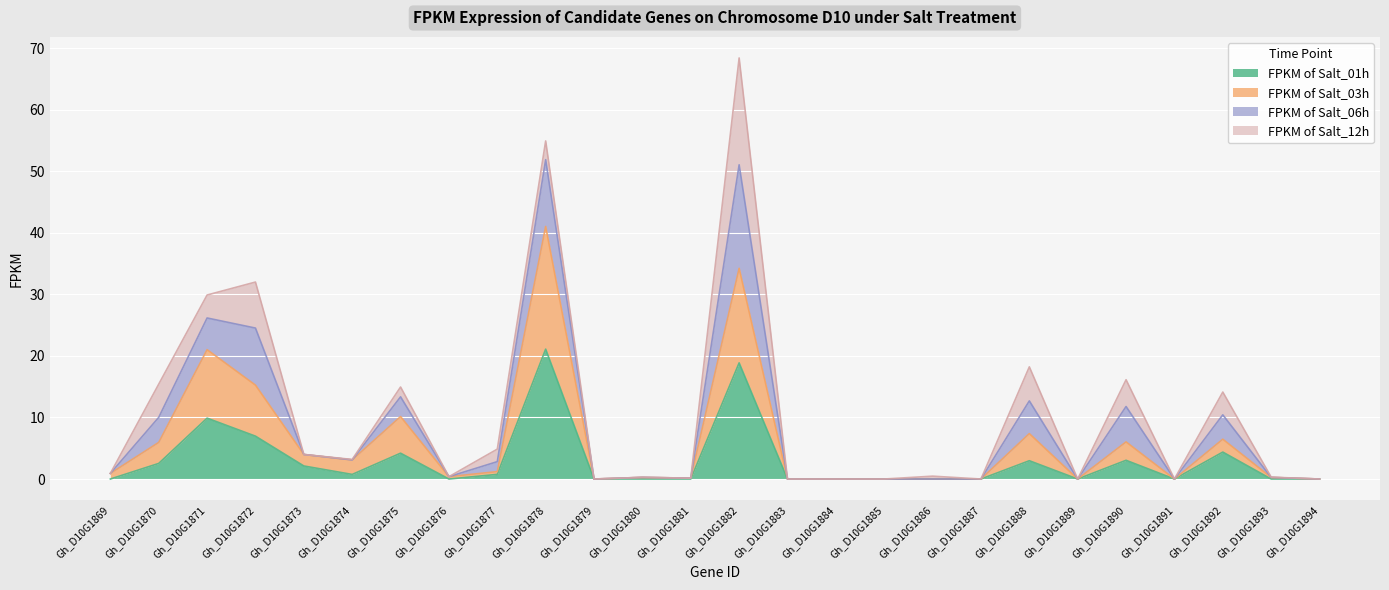

What is the maximum value for FPKM of Salt_01h?

21.1